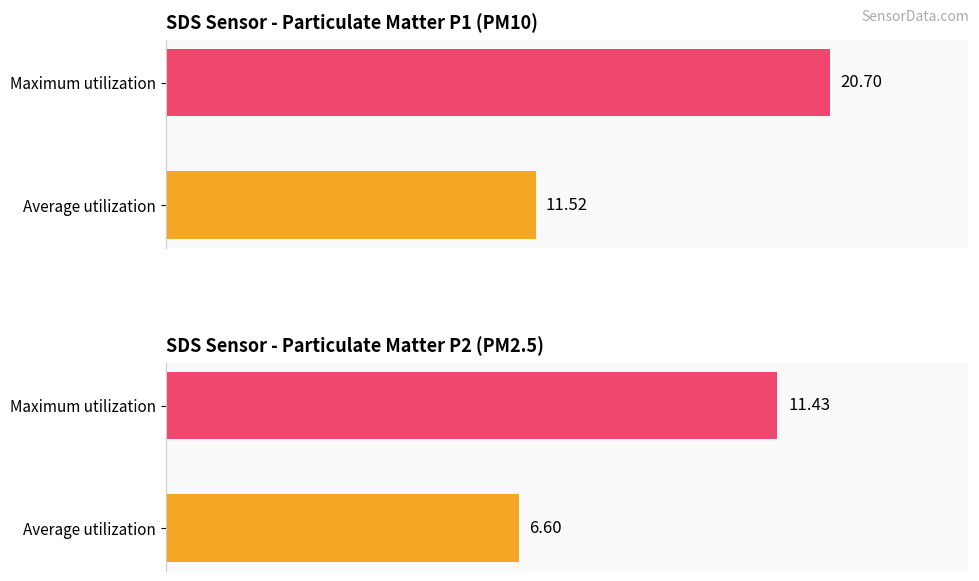

Reading left to right, transcribe all the data shown in this chart.

SDS_P1: 11.5	20.7
SDS_P2: 6.6	11.4